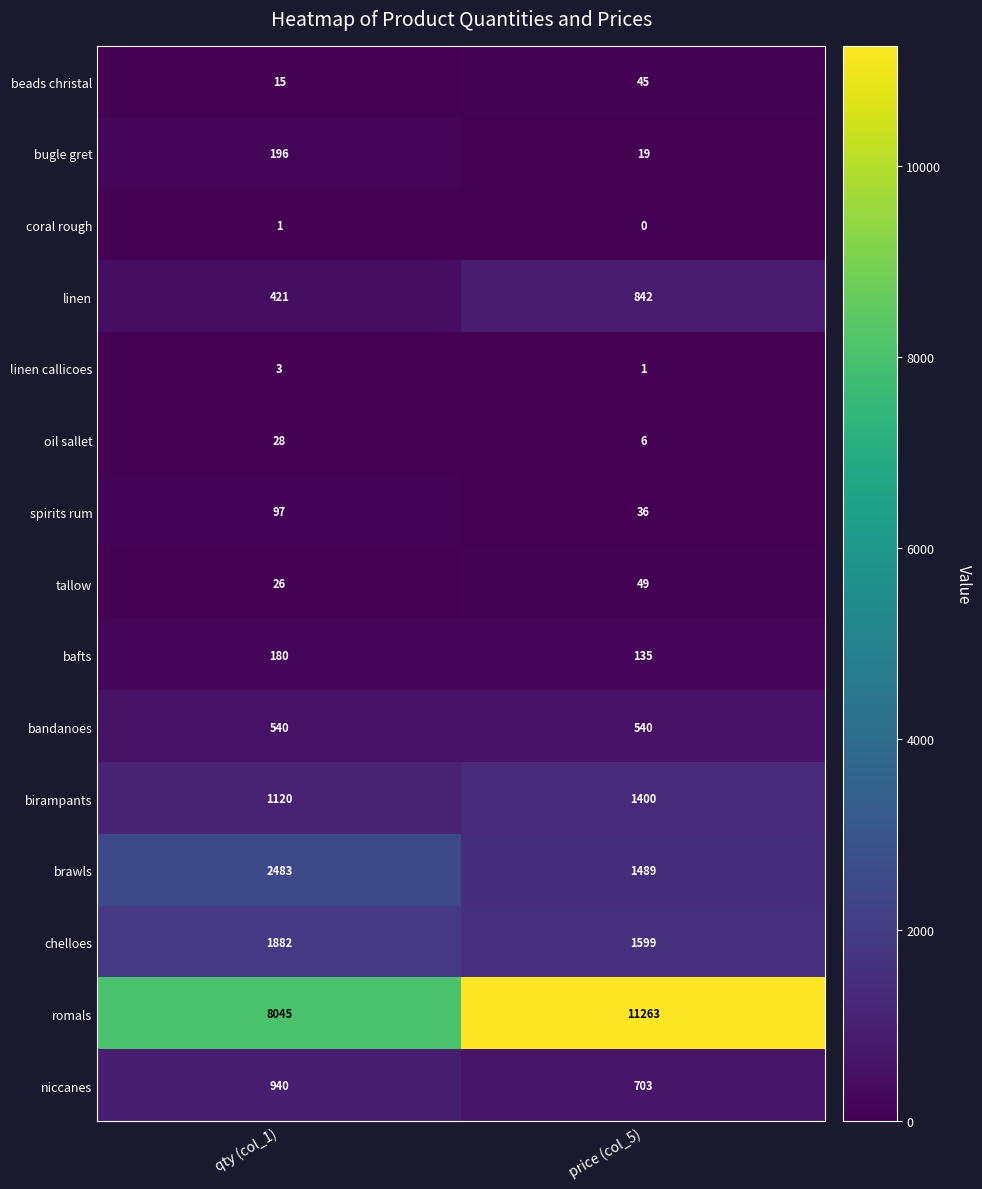

What value does the beads christal series have at qty (col_1), to the nearest 10?

20